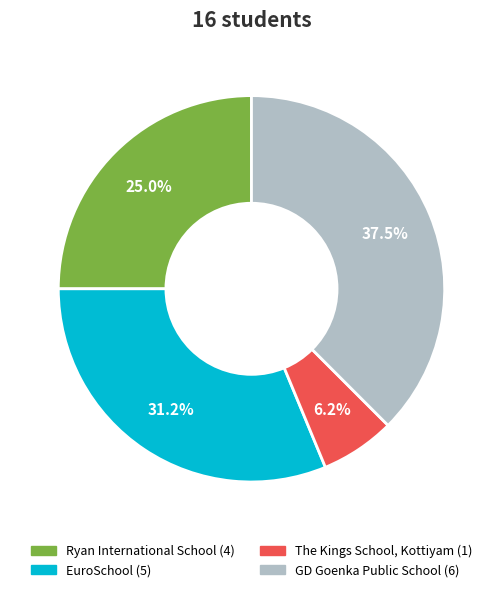

Is there a majority slice in this chart?

No